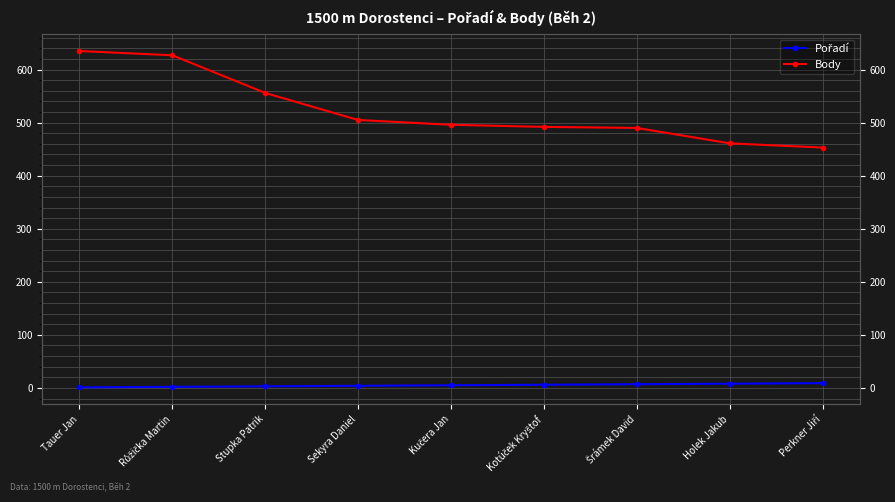

List the labels in order of Pořadí value, smallest first.

Tauer Jan, Růžička Martin, Stupka Patrik, Sekyra Daniel, Kučera Jan, Kotúček Kryštof, Šrámek David, Holek Jakub, Perkner Jiří